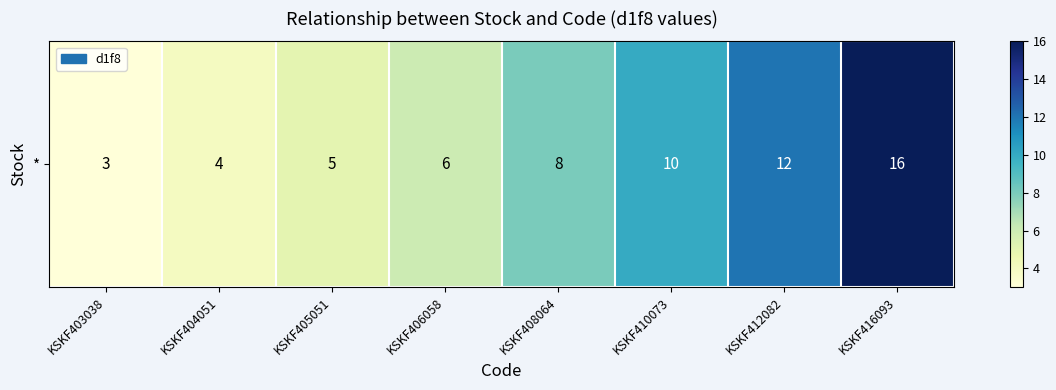

Reading right to left, what are all the values shown in this chart?

KSKF416093=16	KSKF412082=12	KSKF410073=10	KSKF408064=8	KSKF406058=6	KSKF405051=5	KSKF404051=4	KSKF403038=3